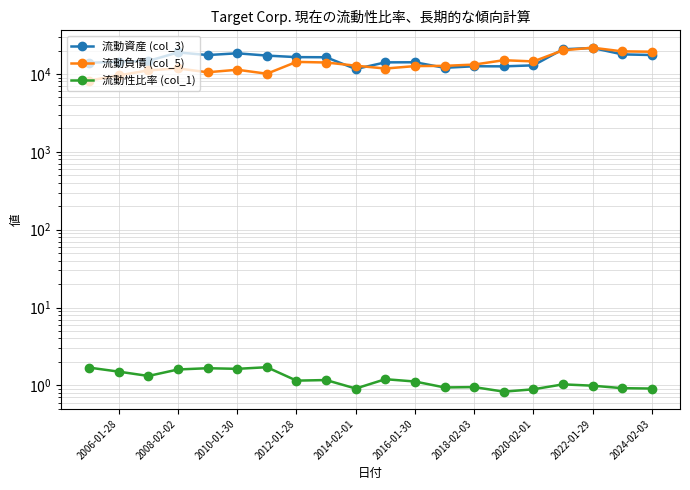

How many interior local valleys does the 流動性比率 (col_1) series have?

6